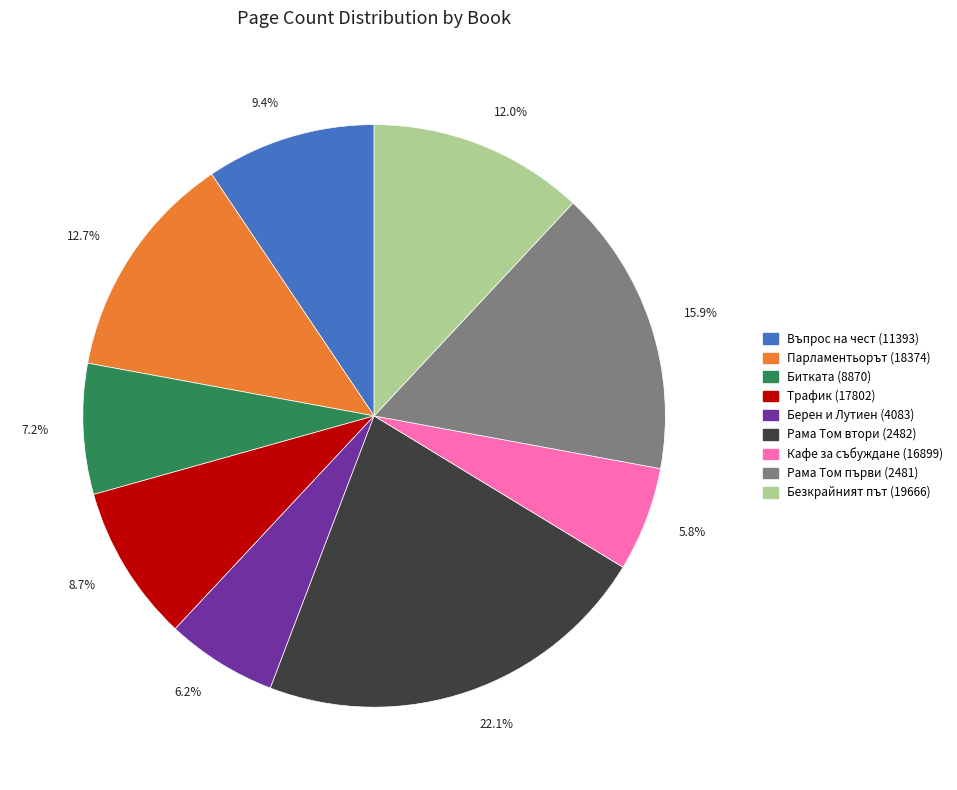

What portion of the pie excludes Рама Том втори (2482)?

77.9%